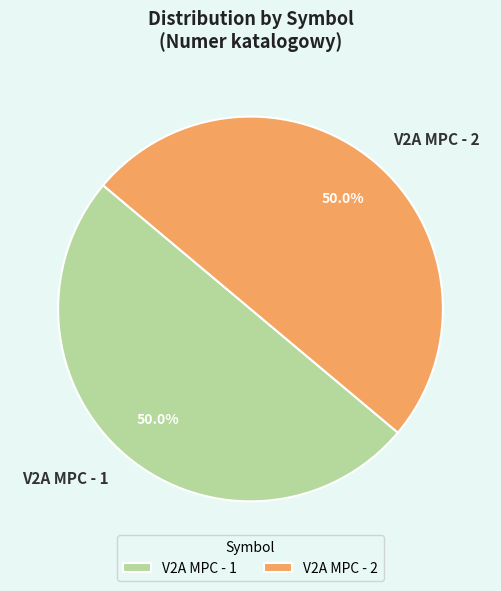

What is the ratio of the value at V2A MPC - 2 to the value at V2A MPC - 1?

1.0